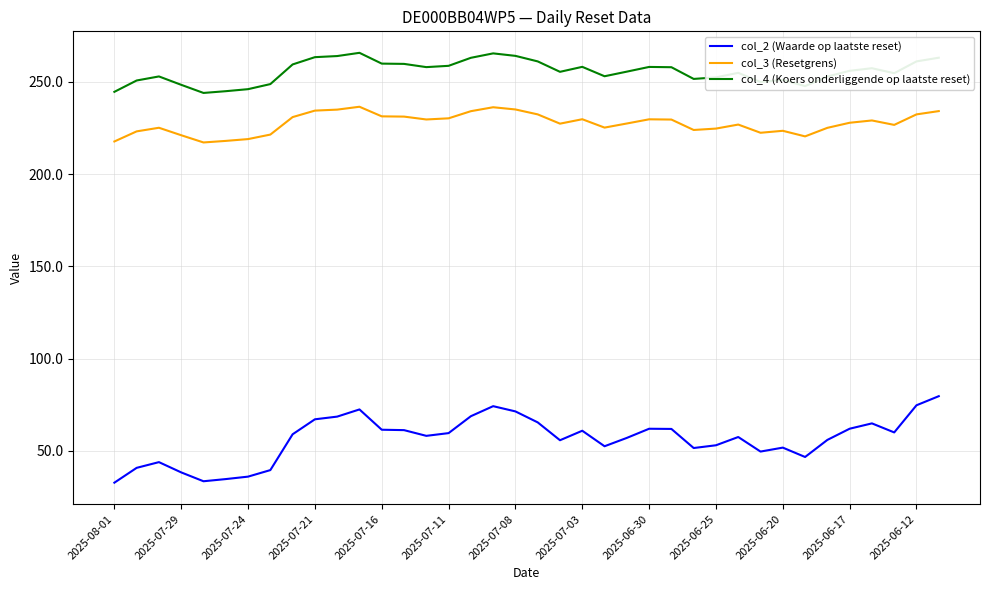

Does the chart display data point markers on the line(s)?

No